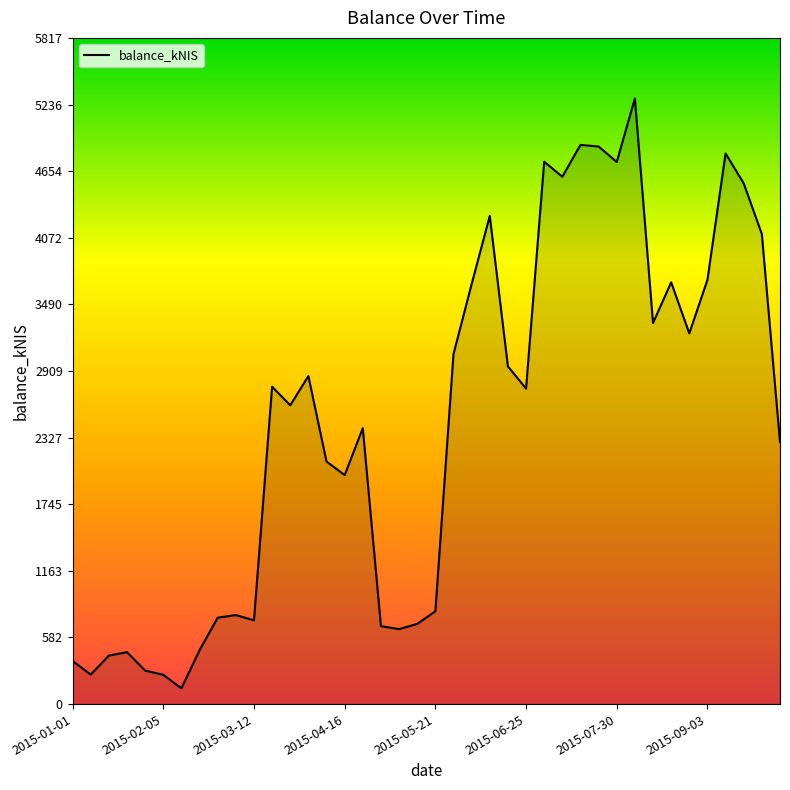

What is the greatest value displayed?

5288.5